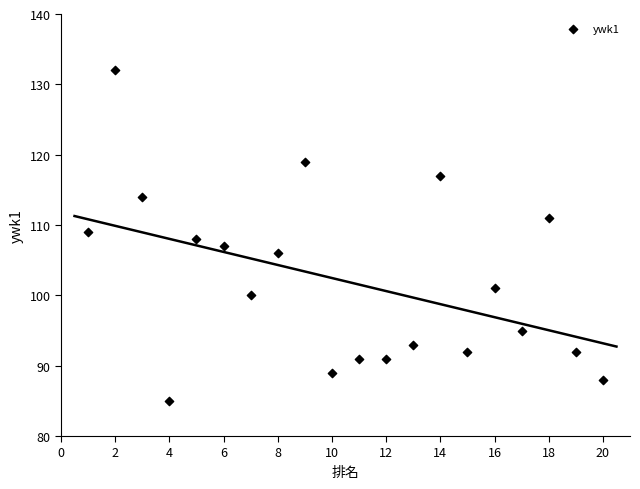

What is the range of X values (max minus min)?

19